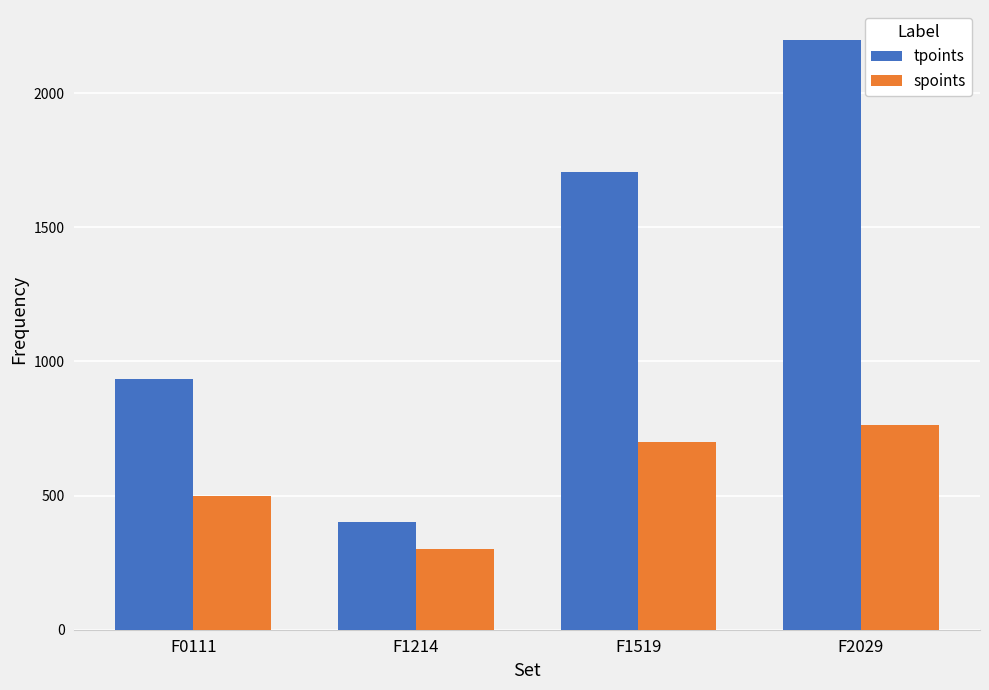

Which series has the largest range (max minus min)?

tpoints